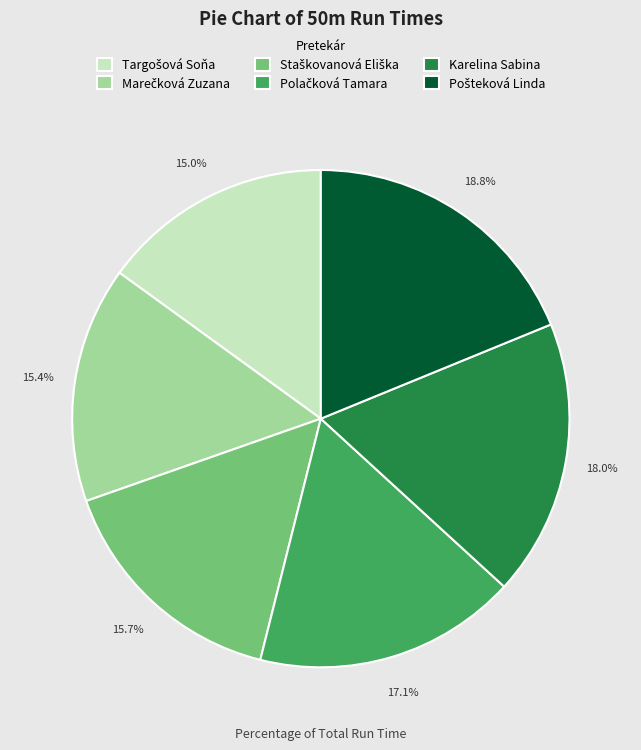

Does any single category account for the majority?

No